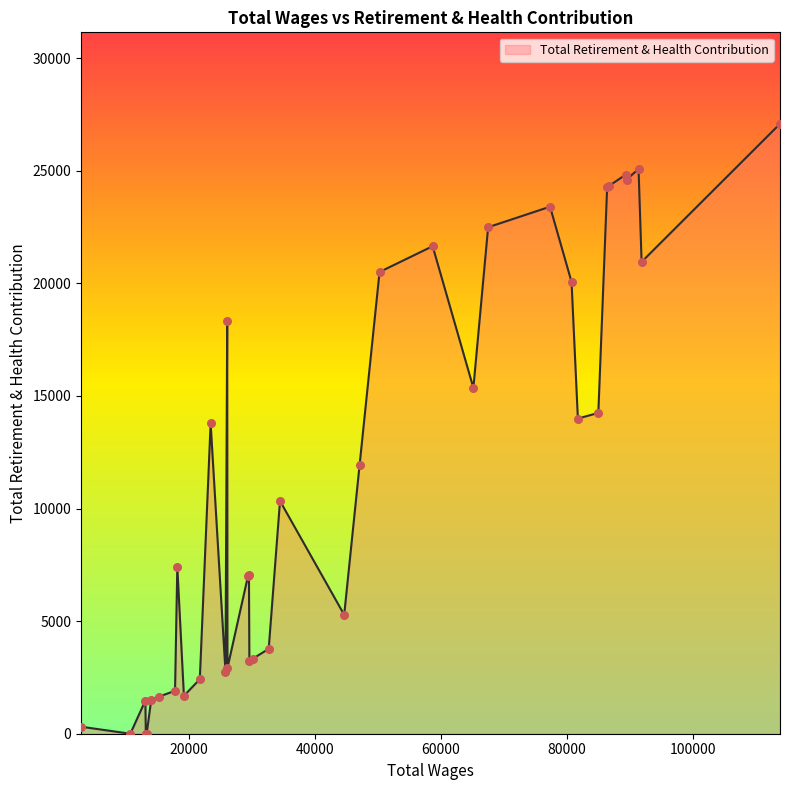

What is the difference between the maximum and minimum values?

27083